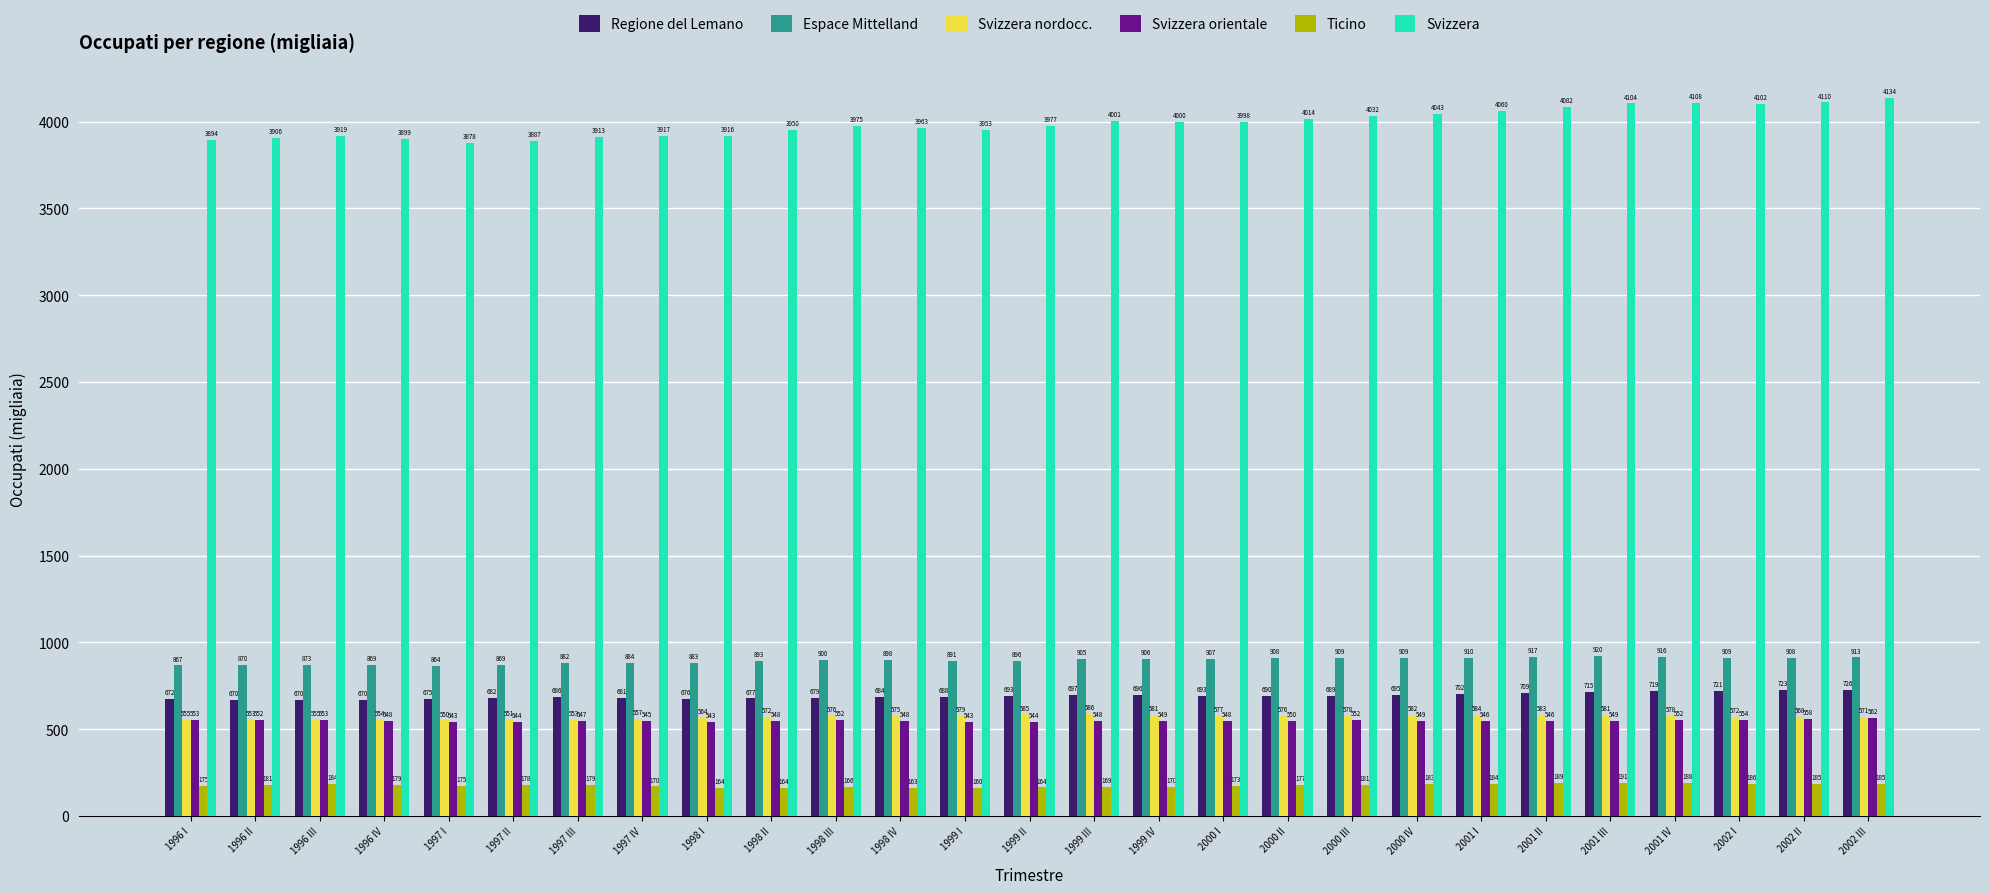

Which series has the widest spread of values?

Svizzera